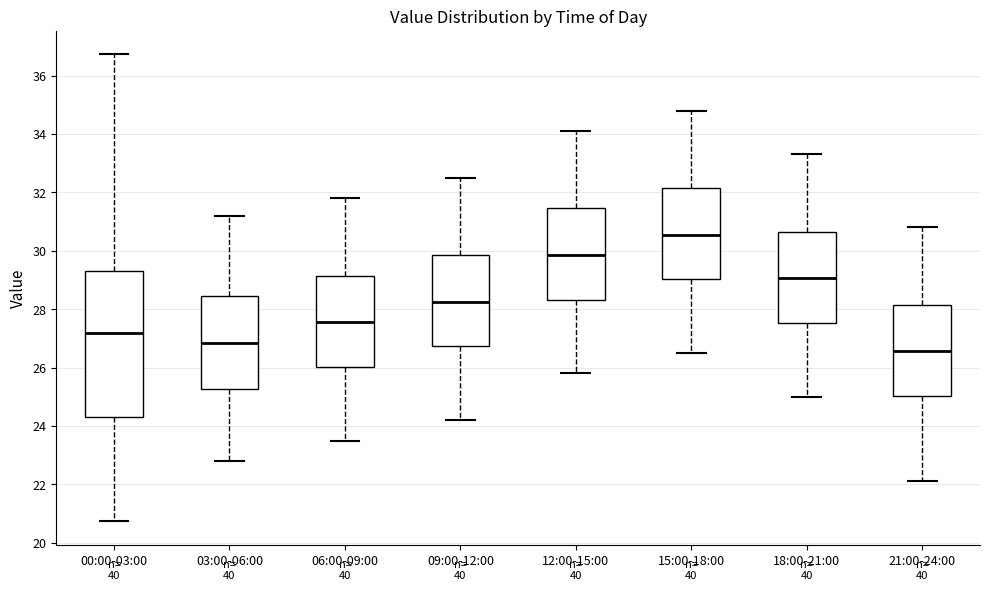

Reading left to right, transcribe this box plot: for each box, give where its median line is, the range the box spans, and where its two whiskers end, as read against the y-axis. The values are not printed on the chart, so give them approximately, as read against the axis.

00:00-03:00: median 27.2, box 24.4 to 29.4, whiskers 20.8 to 36.8
03:00-06:00: median 26.8, box 25.2 to 28.4, whiskers 22.8 to 31.2
06:00-09:00: median 27.6, box 26.0 to 29.2, whiskers 23.6 to 31.8
09:00-12:00: median 28.2, box 26.8 to 29.8, whiskers 24.2 to 32.6
12:00-15:00: median 29.8, box 28.4 to 31.4, whiskers 25.8 to 34.2
15:00-18:00: median 30.6, box 29.0 to 32.2, whiskers 26.6 to 34.8
18:00-21:00: median 29.0, box 27.6 to 30.6, whiskers 25.0 to 33.4
21:00-24:00: median 26.6, box 25.0 to 28.2, whiskers 22.2 to 30.8